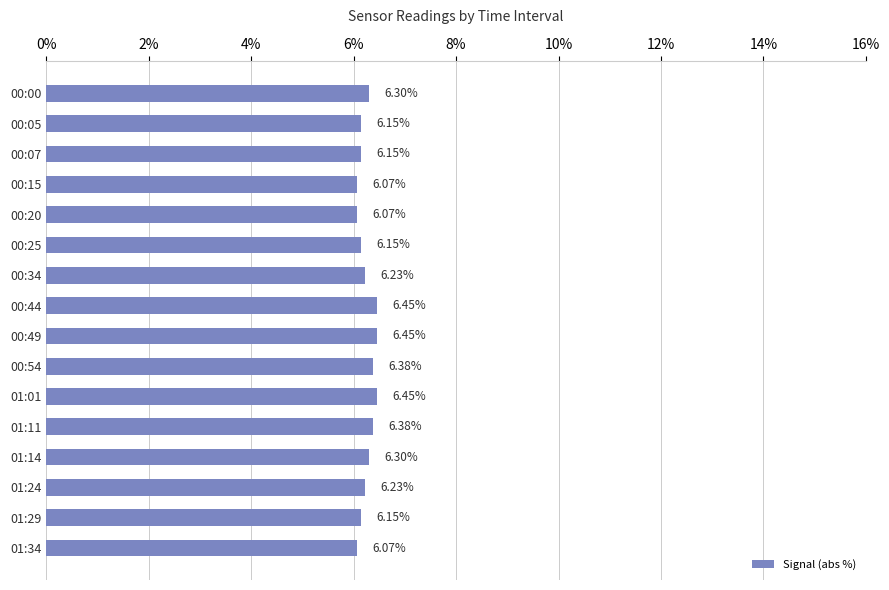

Approximately how many times larger is the value at 00:25 compared to 00:44?

1.0